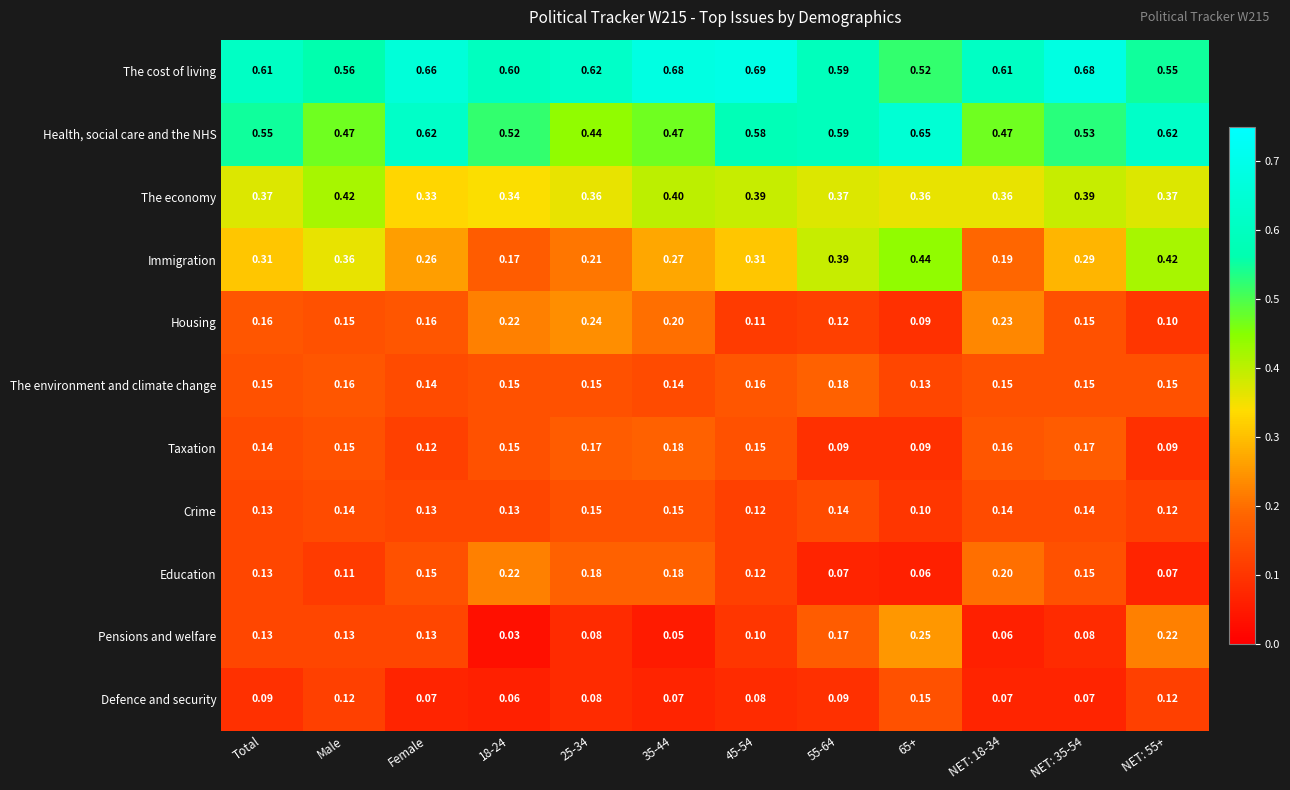

Which series has the widest spread of values?

Immigration